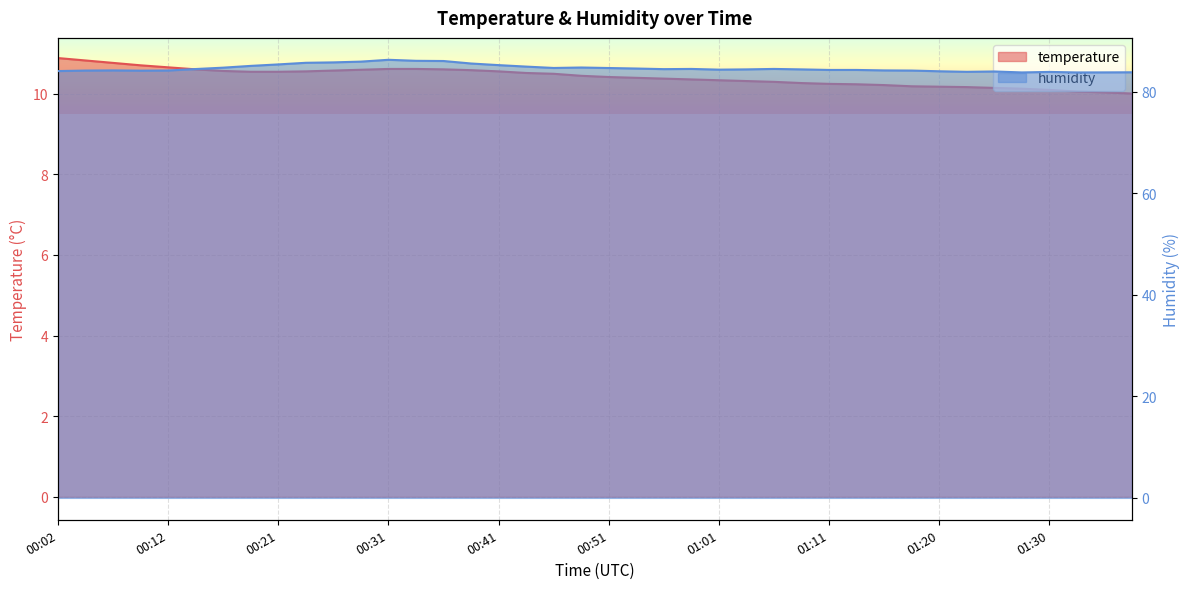

True or false: temperature has a value of 10.9 at 00:02.

True